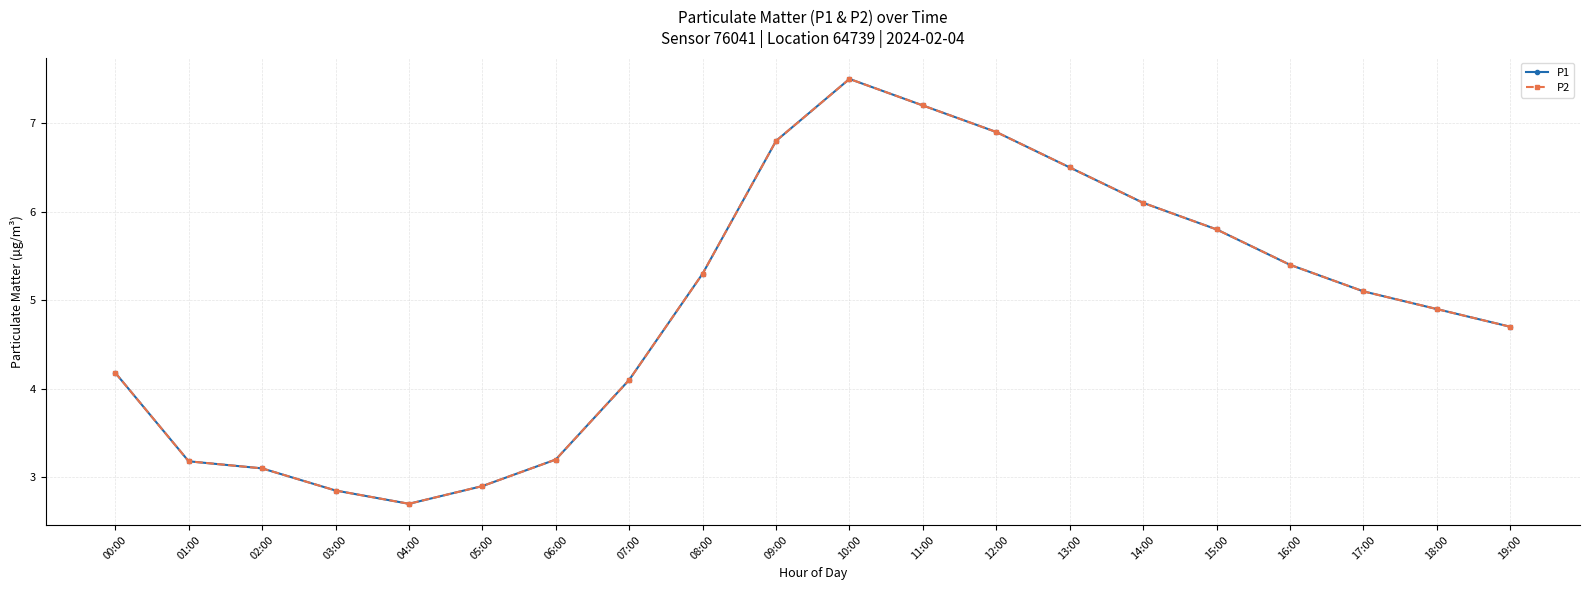

Is this an area chart (filled region under the line)?

No